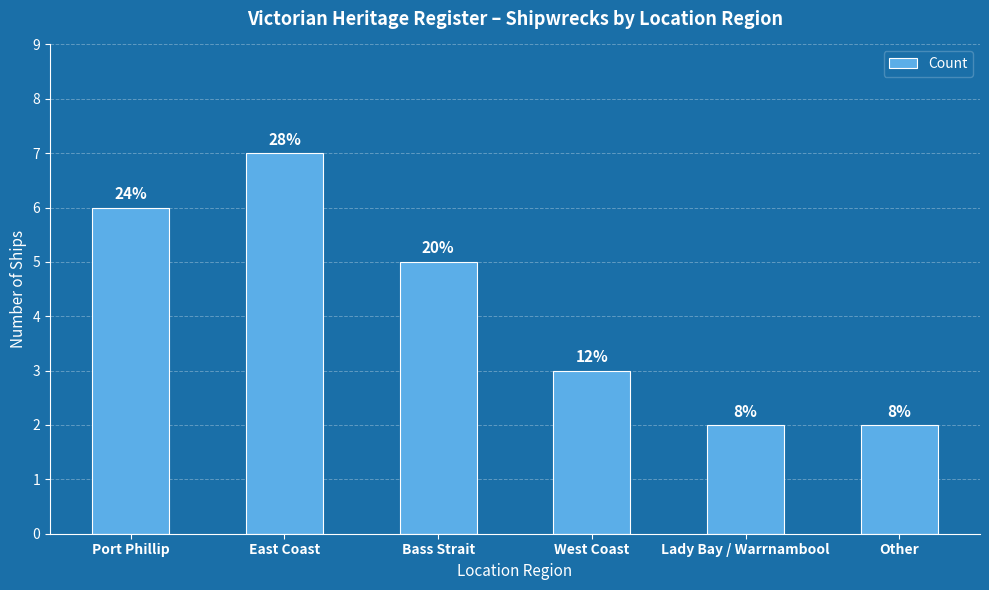

Are the bars horizontal?

No